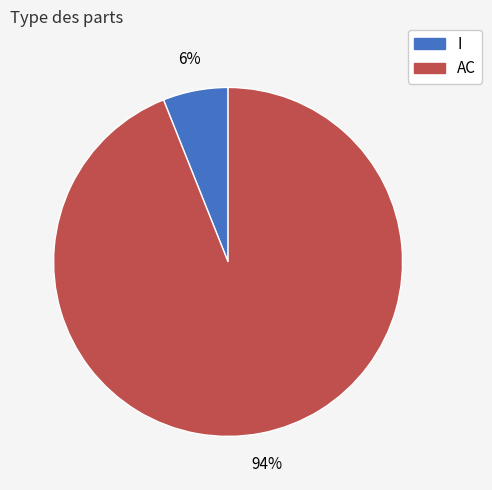

How many slices are in this pie chart?

2